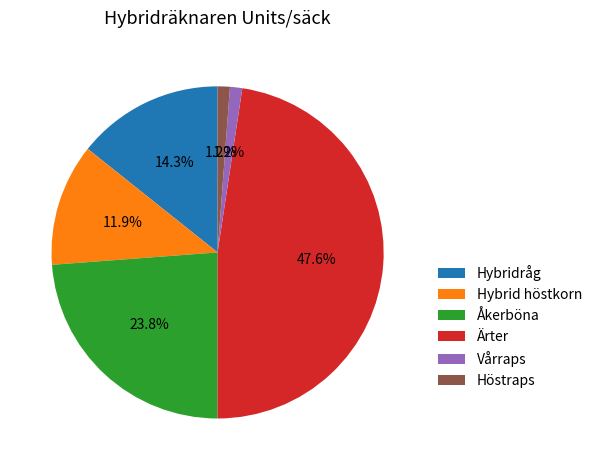

What percentage is the Höstraps slice, to the nearest percent?

1%